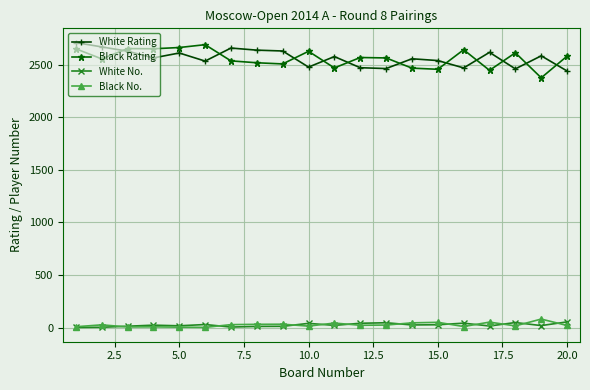

What is the sum of all Black Rating values?

51232